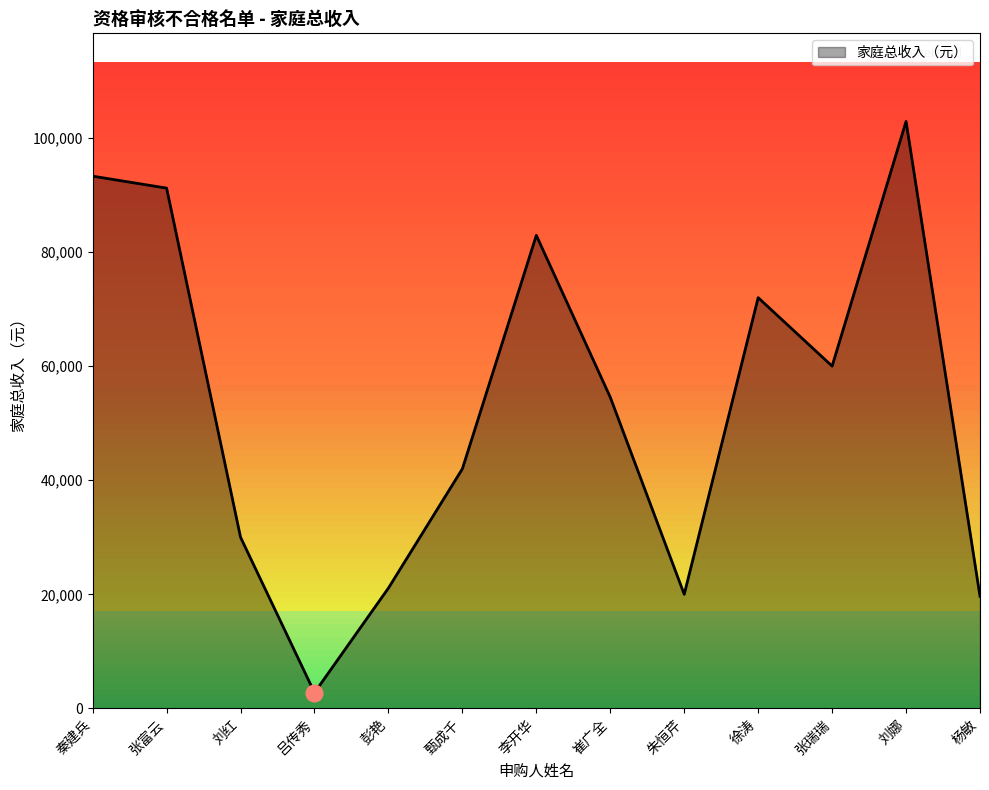

Which has a higher value, 刘娜 or 崔广全?

刘娜